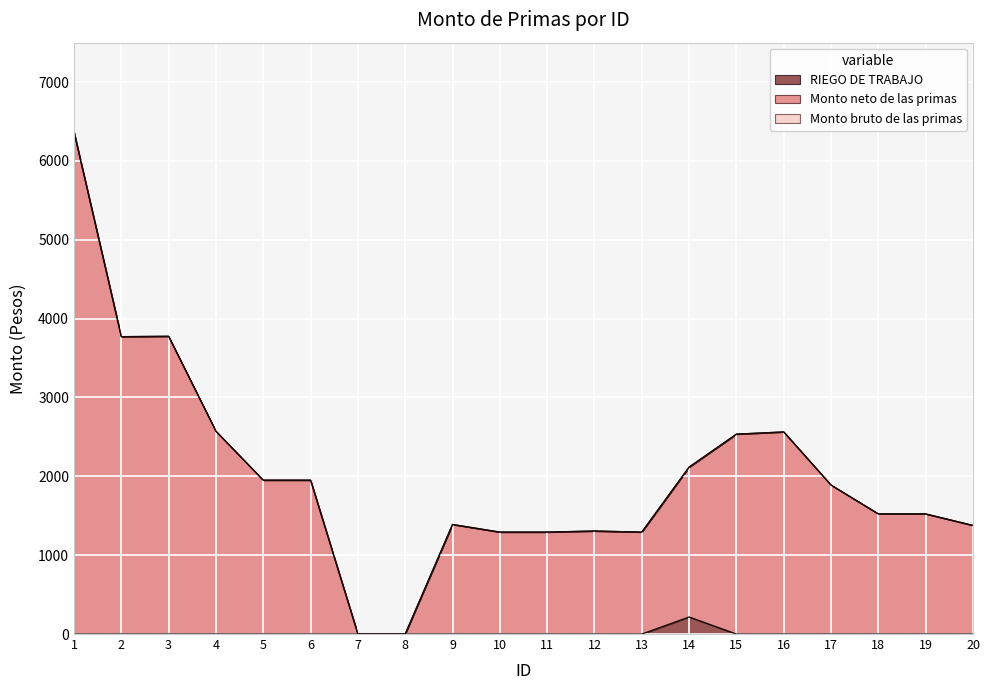

At which label is Monto neto de las primas closest to 3184?

2